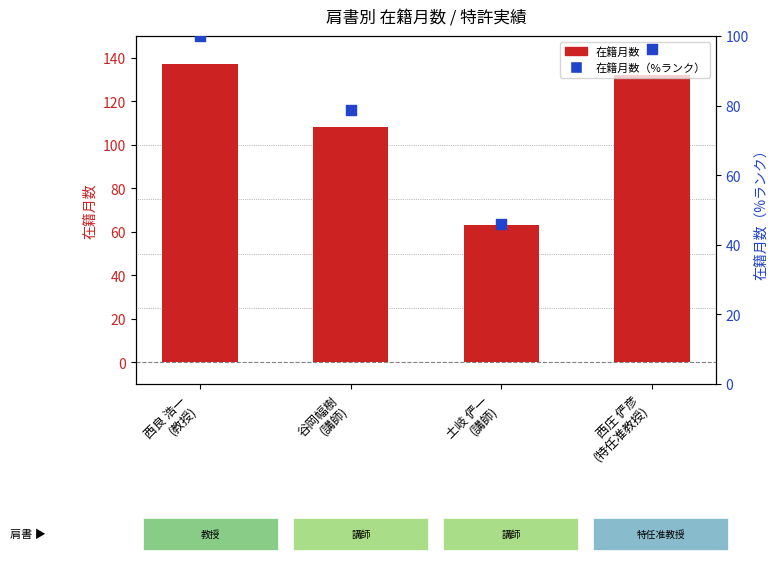

Which series reaches the minimum Y coordinate?

在籍月数（%ランク）